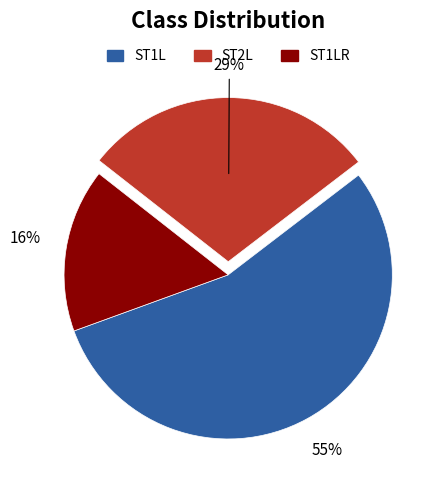

Is the sum of ST1L and ST1LR greater than half?

Yes